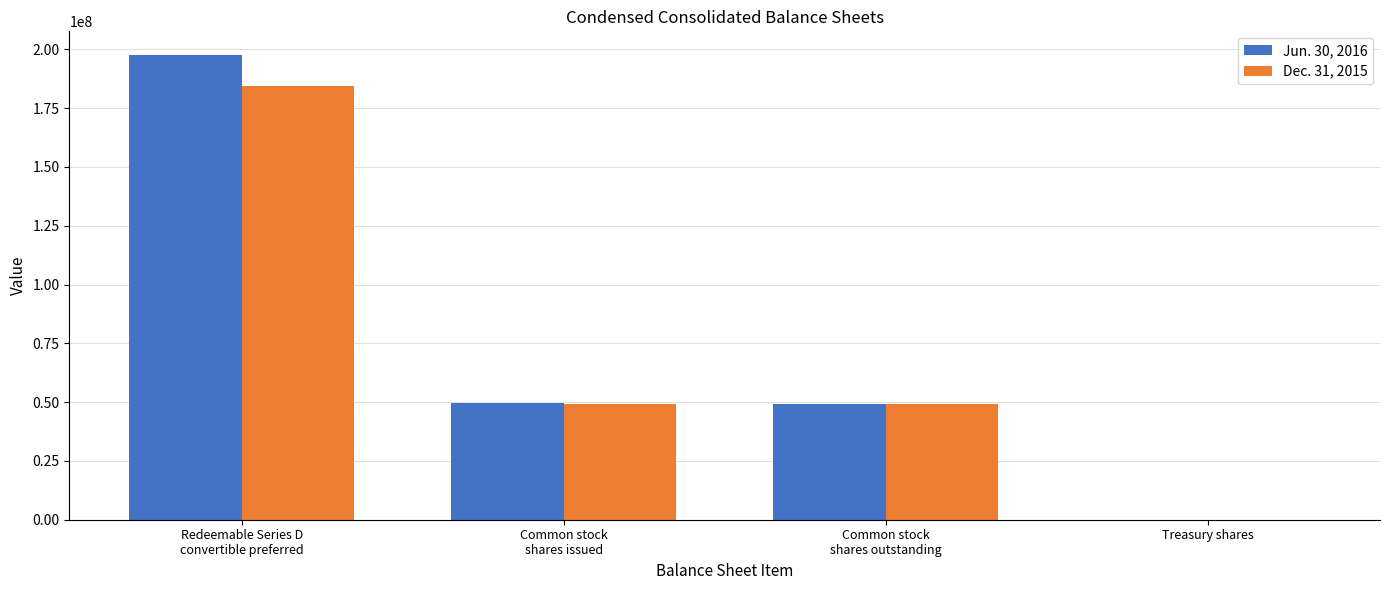

What is the greatest value displayed?

197775400